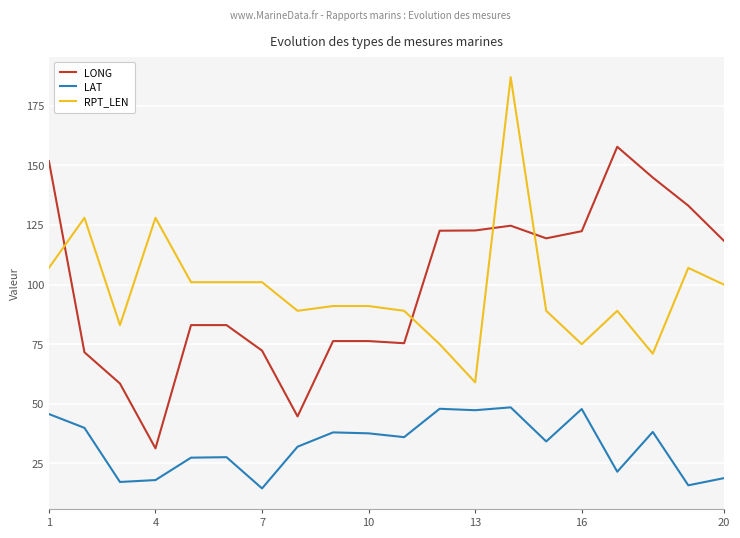

List the series in order of their peak value, lowest first.

LAT, LONG, RPT_LEN